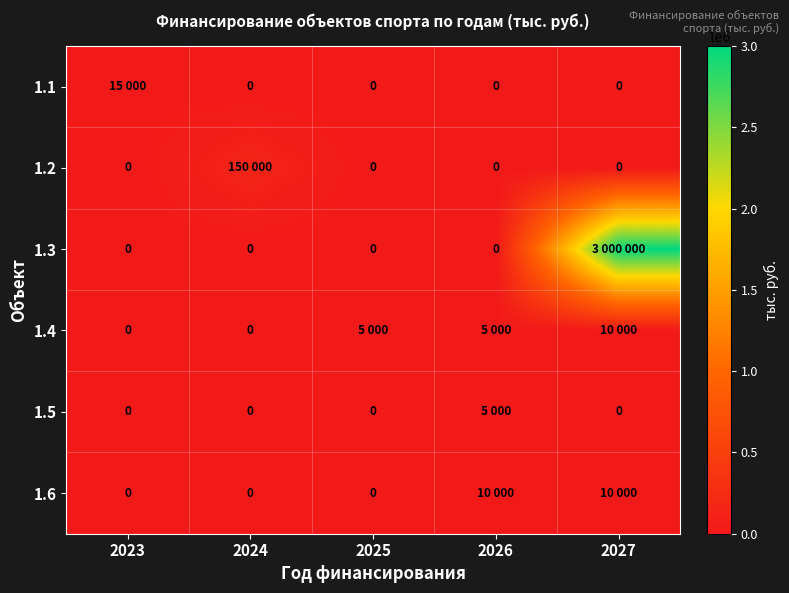

List the series in order of their peak value, lowest first.

1.5, 1.4, 1.6, 1.1, 1.2, 1.3